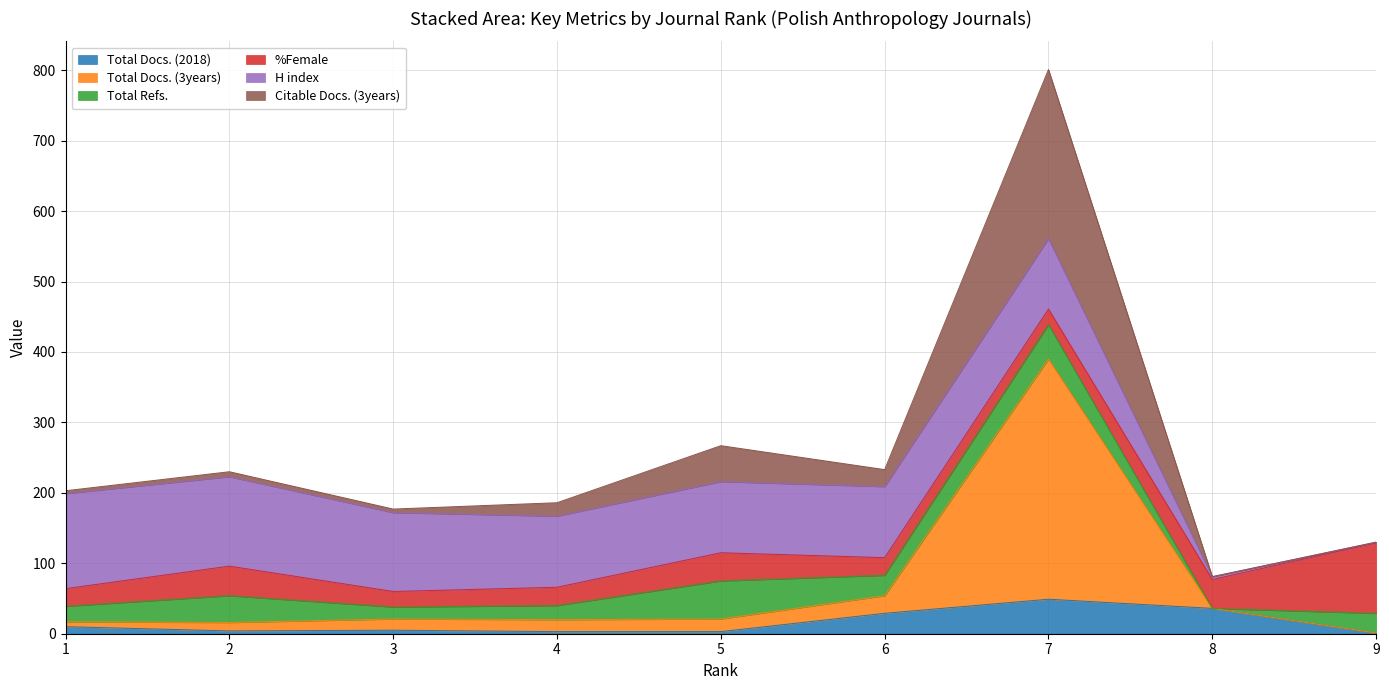

Is the value of Total Docs. (3years) at 9 greater than the value of Total Docs. (2018) at 9?

Yes